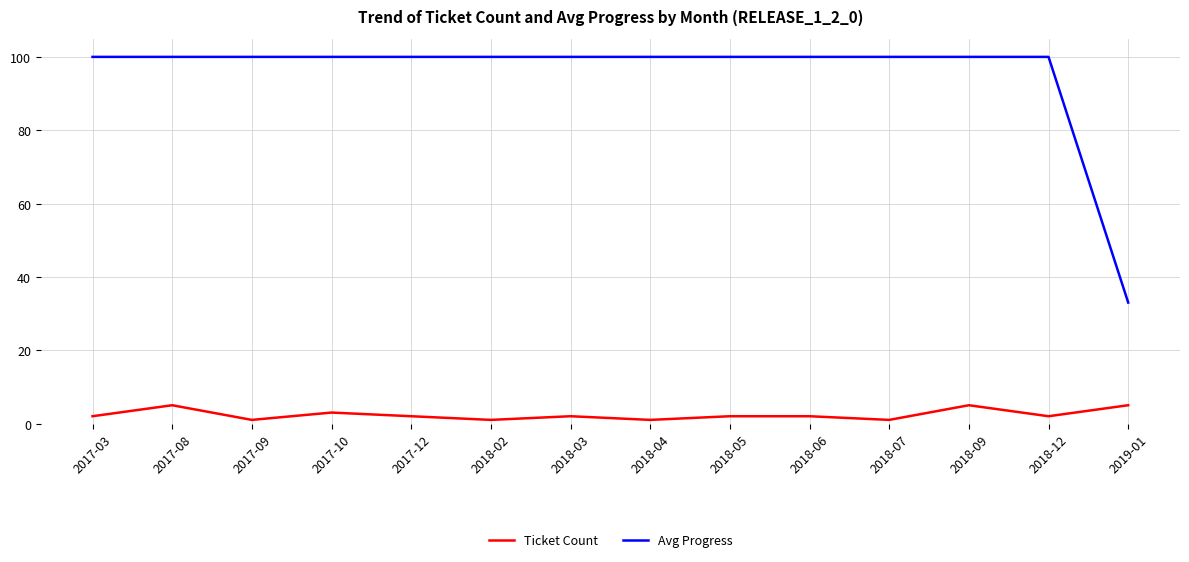

Which series has the largest total across all categories?

Avg Progress